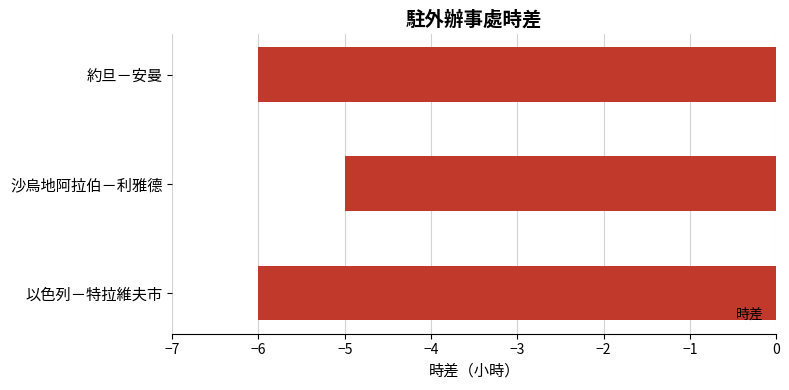

Reading bottom to top, transcribe all the data shown in this chart.

以色列－特拉維夫市=-6	沙烏地阿拉伯－利雅德=-5	約旦－安曼=-6